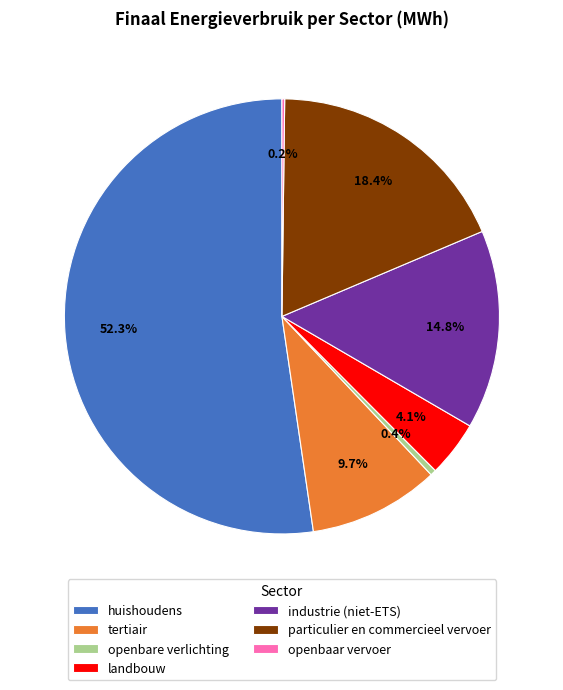

What percentage is the industrie (niet-ETS) slice, to the nearest percent?

15%